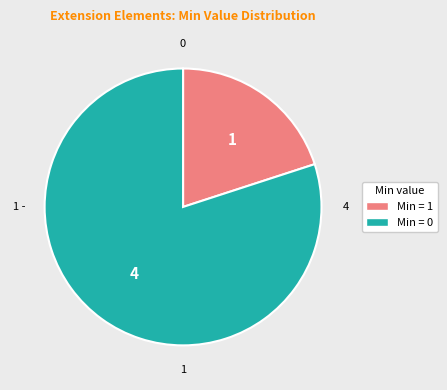

Is there any slice that represents more than half of the pie?

Yes